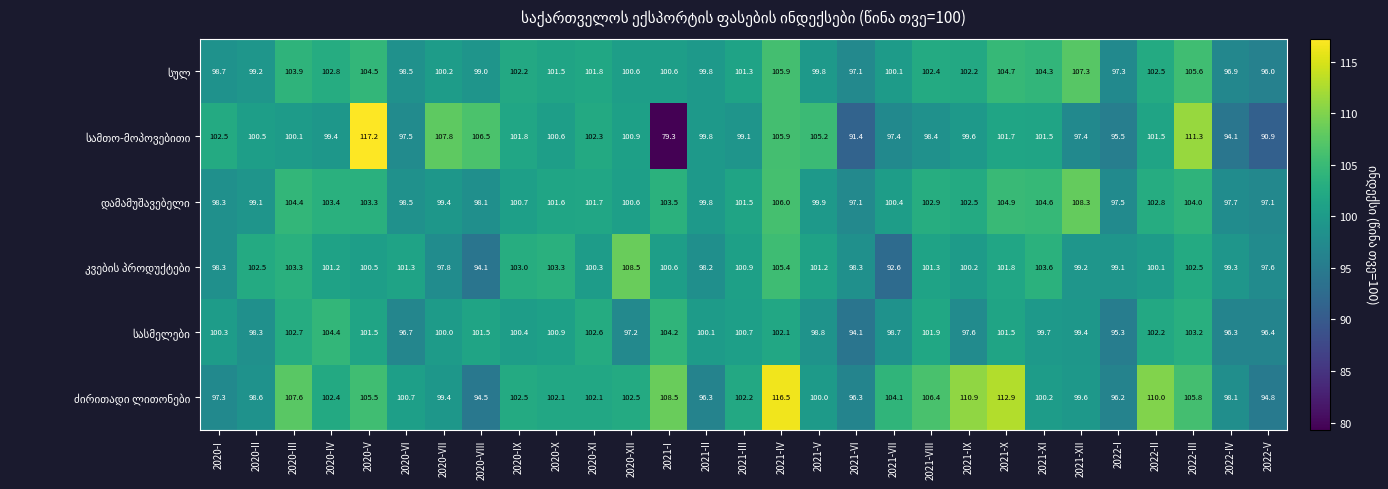

At which category is the sum across all series the highest?

2021-IV